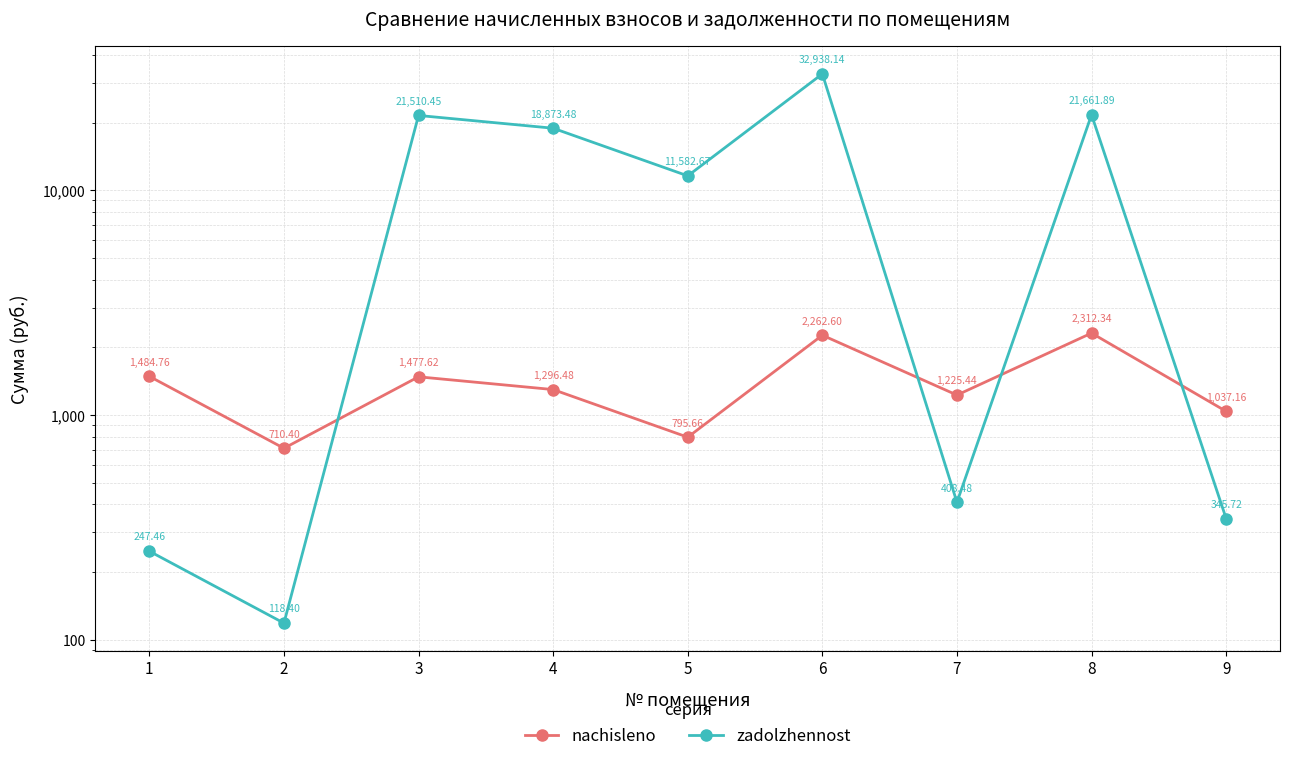

Reading right to left, transcribe all the data shown in this chart.

nachisleno: 1037.2	2312.3	1225.4	2262.6	795.7	1296.5	1477.6	710.4	1484.8
zadolzhennost: 345.7	21661.9	408.5	32938.1	11582.7	18873.5	21510.5	118.4	247.5